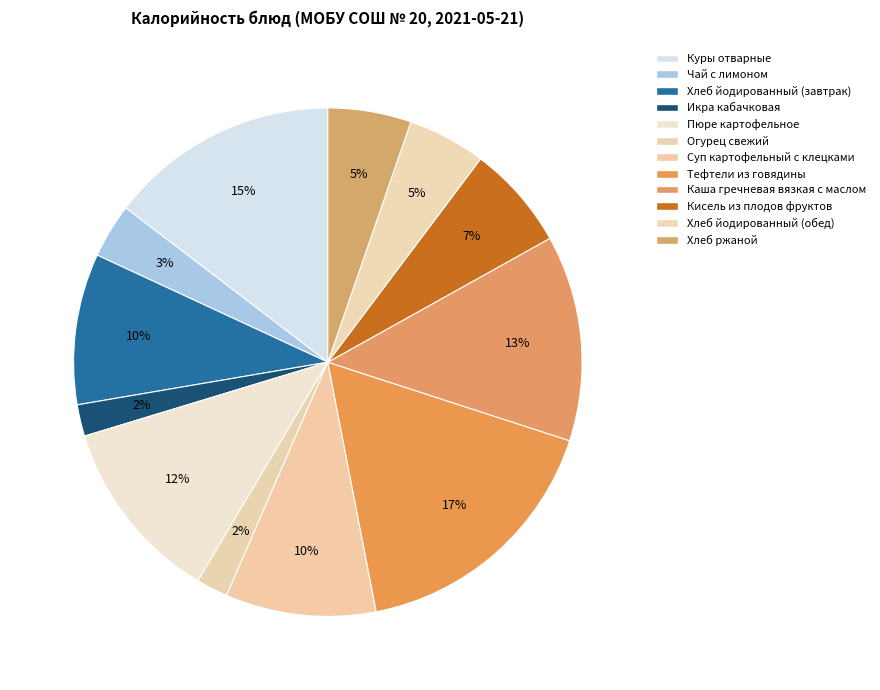

Does Пюре картофельное represent more than half of the total?

No